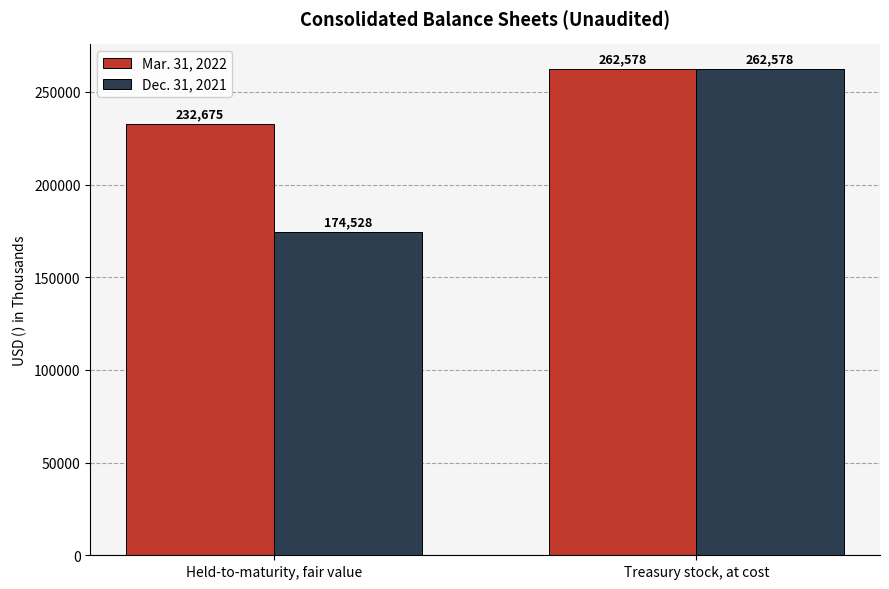

At which label is Dec. 31, 2021 closest to 218553?

Held-to-maturity, fair value